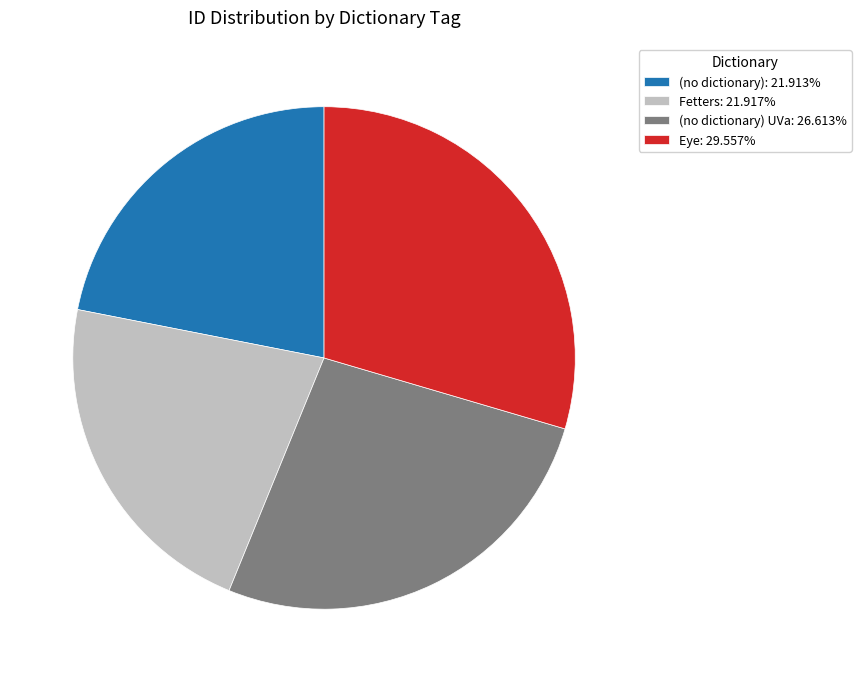

What is the ratio of the value at Eye: 29.557% to the value at (no dictionary) UVa: 26.613%?

1.1